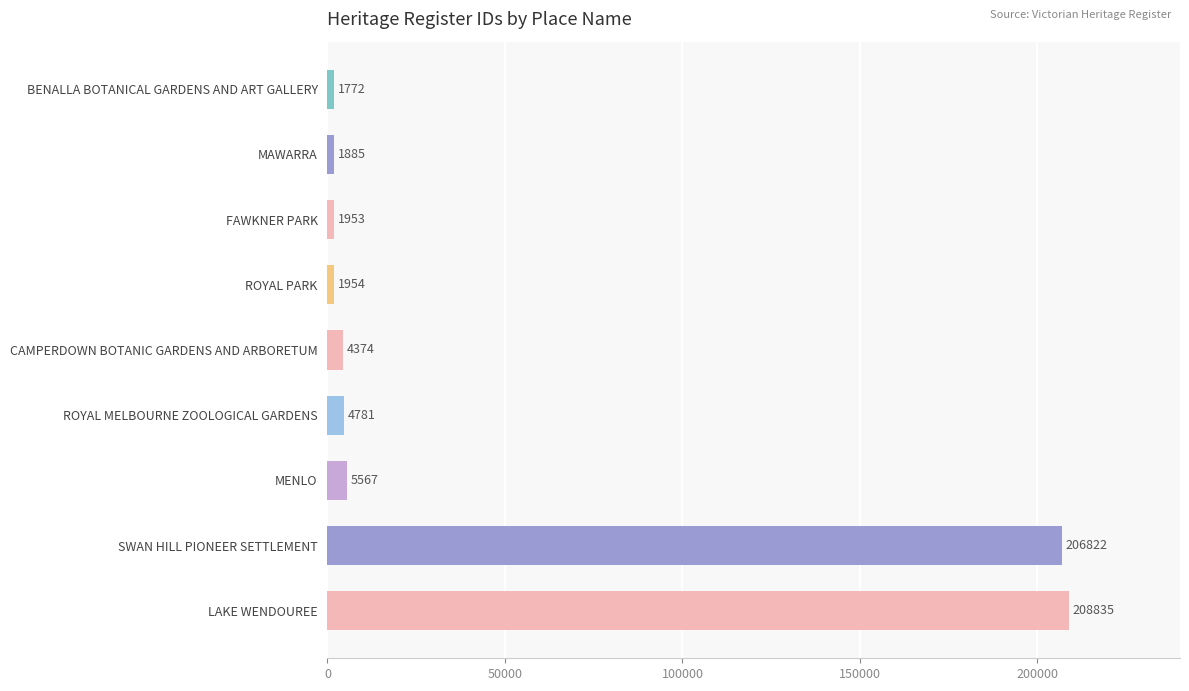

What value does the data have at MAWARRA?

1885